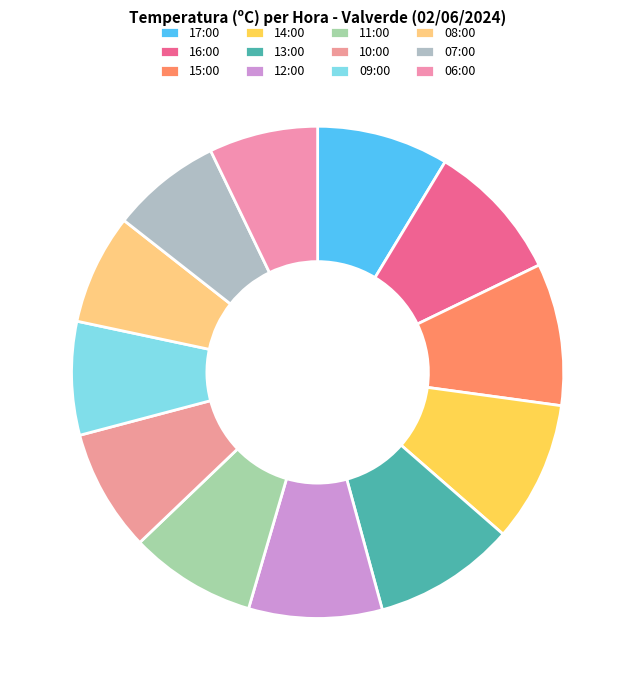

Does any single category account for the majority?

No